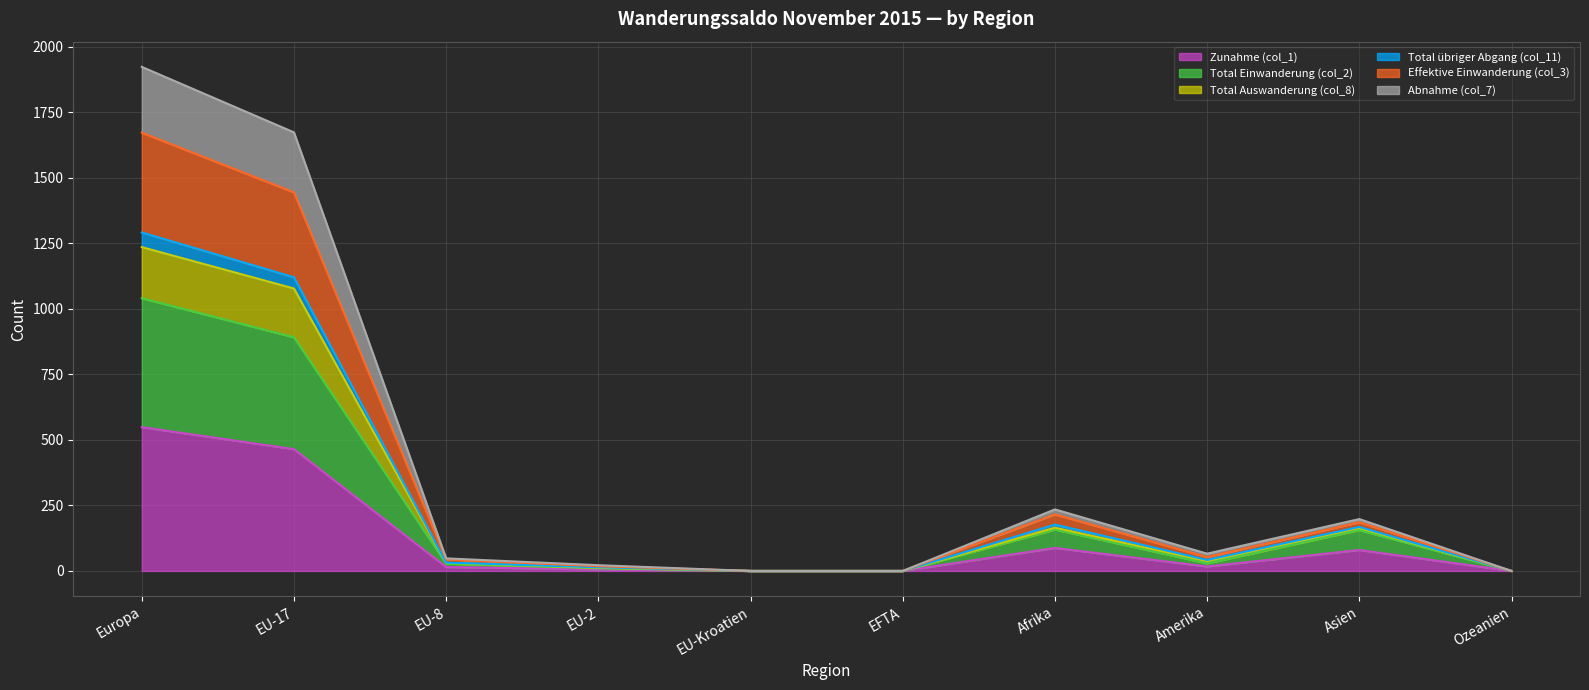

In Effektive Einwanderung (col_3), how many points are higher than both neighbors (excluding endpoints)?

2